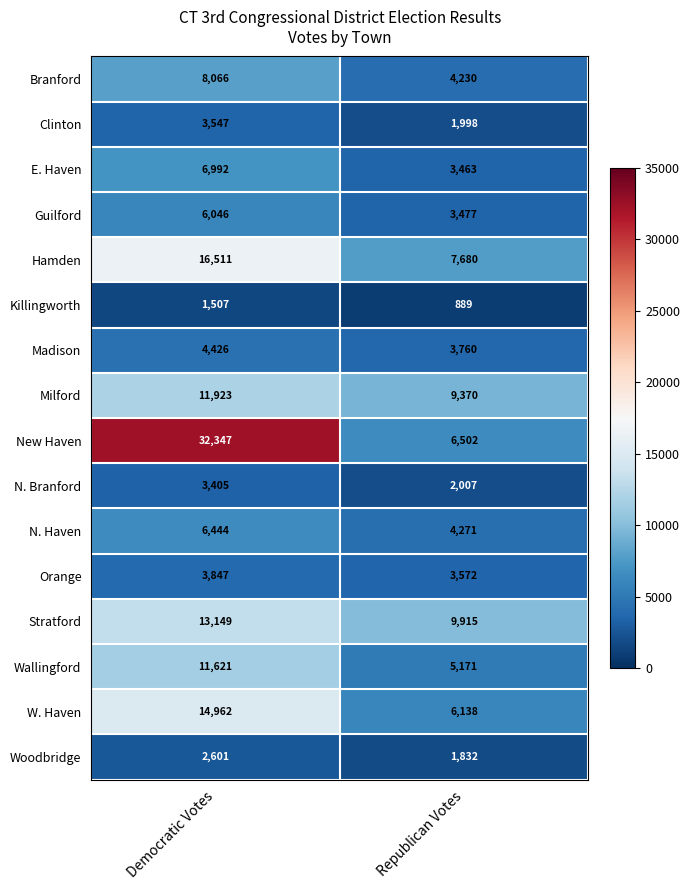

Which series changed the most between Democratic Votes and Republican Votes?

New Haven